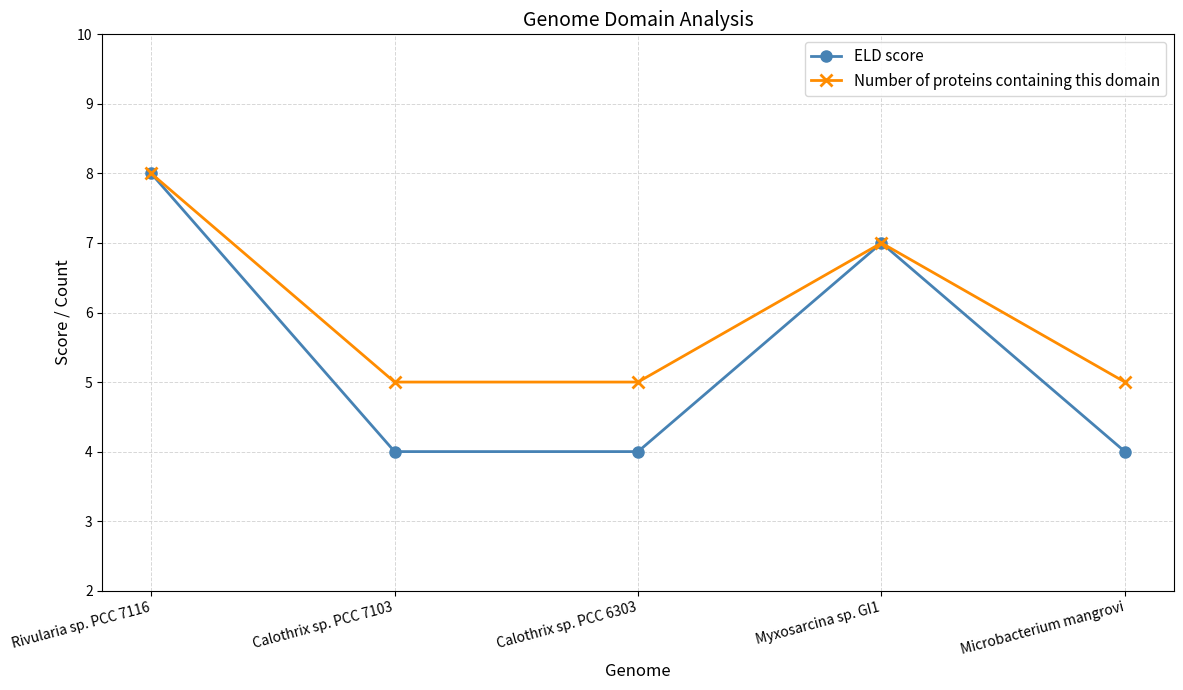

At which category does ELD score reach its first local peak?

Myxosarcina sp. GI1